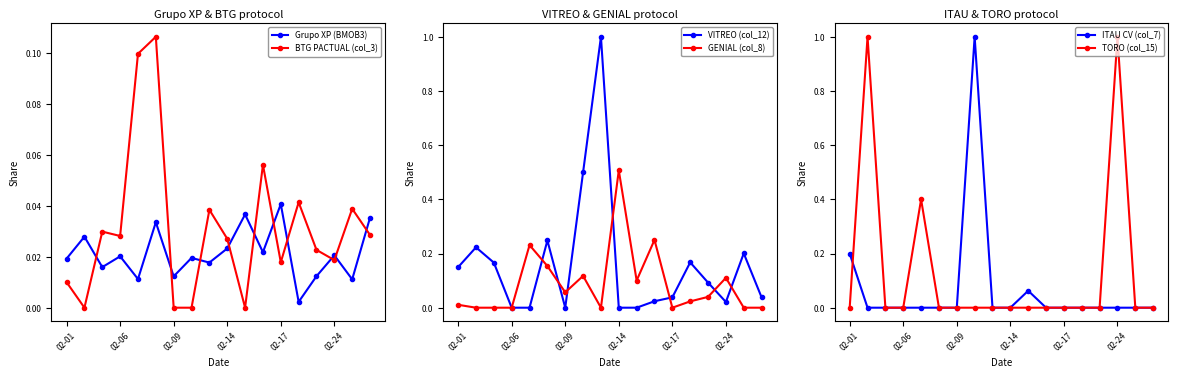

How many intersections are there between TORO (col_15) and GENIAL (col_8)?

3